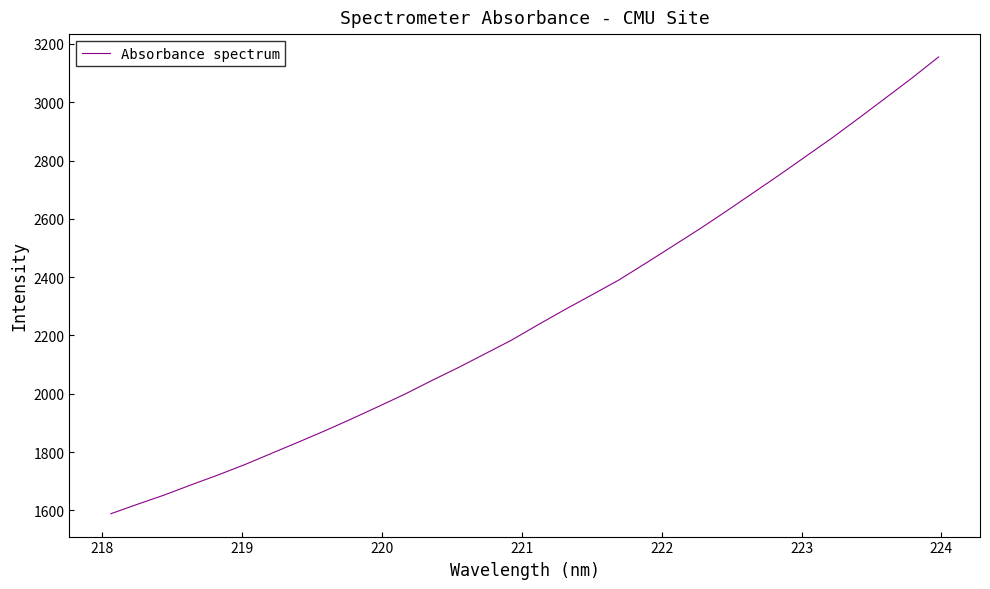

What is the maximum value shown in the chart?

3155.5